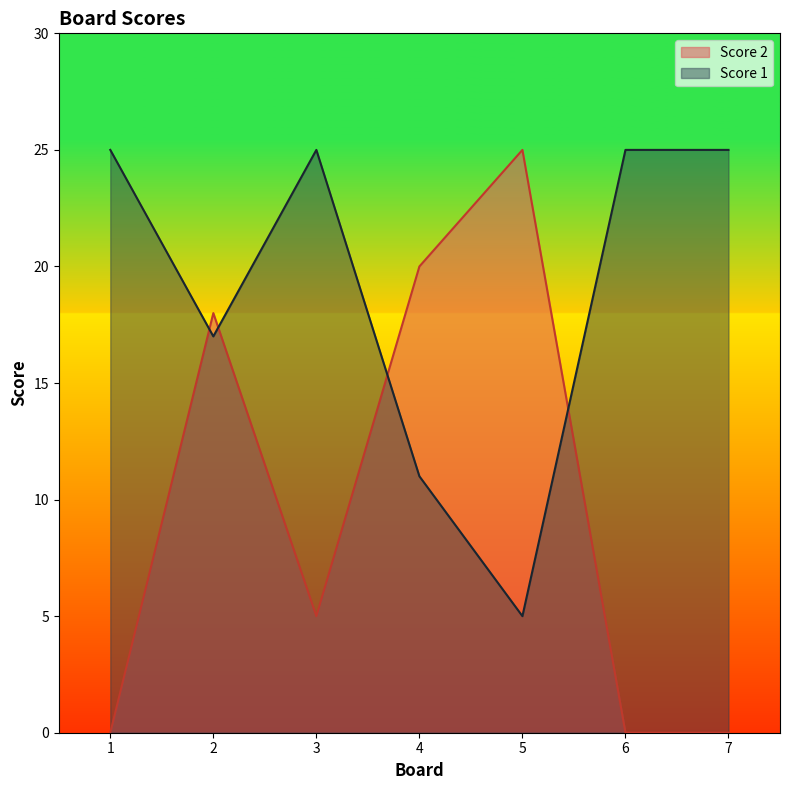

After their last crossing, which series has the higher values: Score 1 or Score 2?

Score 1